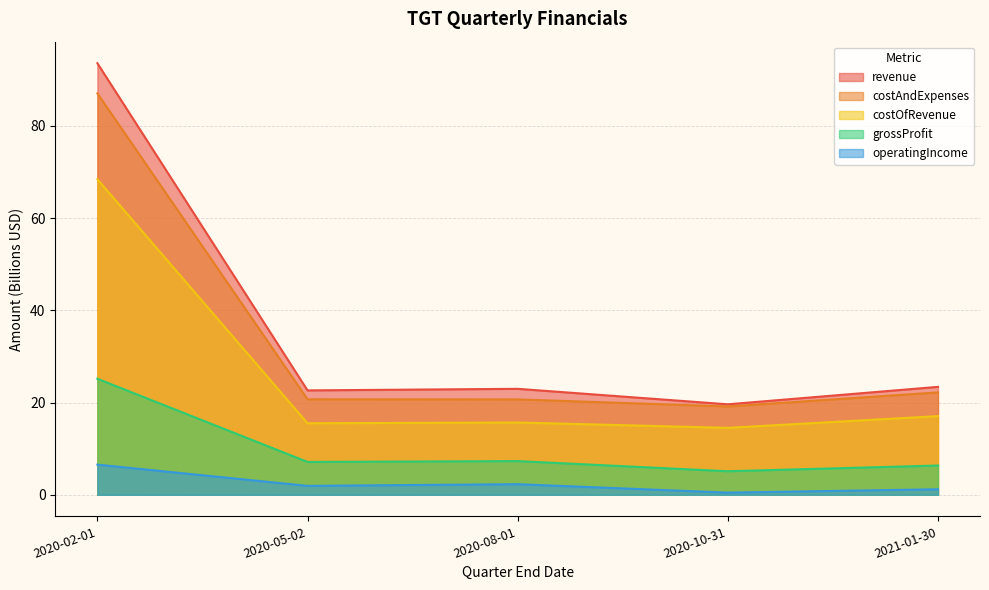

Reading right to left, extract all data points from this chart.

revenue: 23.4	19.6	23.0	22.6	93.6
costOfRevenue: 17.1	14.5	15.7	15.5	68.4
grossProfit: 6.3	5.1	7.3	7.1	25.2
costAndExpenses: 22.2	19.1	20.7	20.7	87.0
operatingIncome: 1.2	0.5	2.3	1.9	6.5